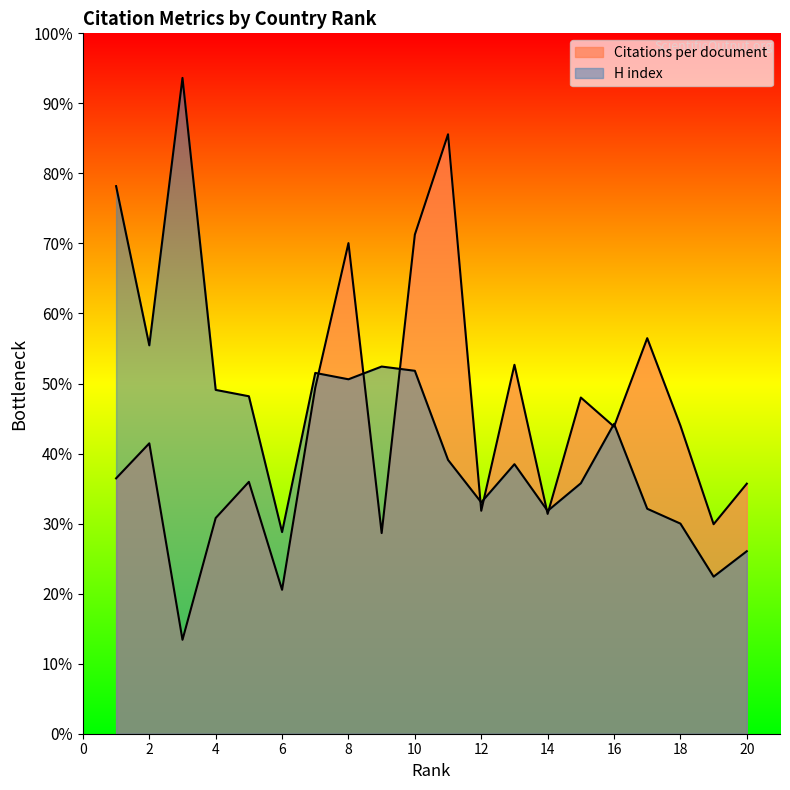

Does the chart display data point markers on the line(s)?

No